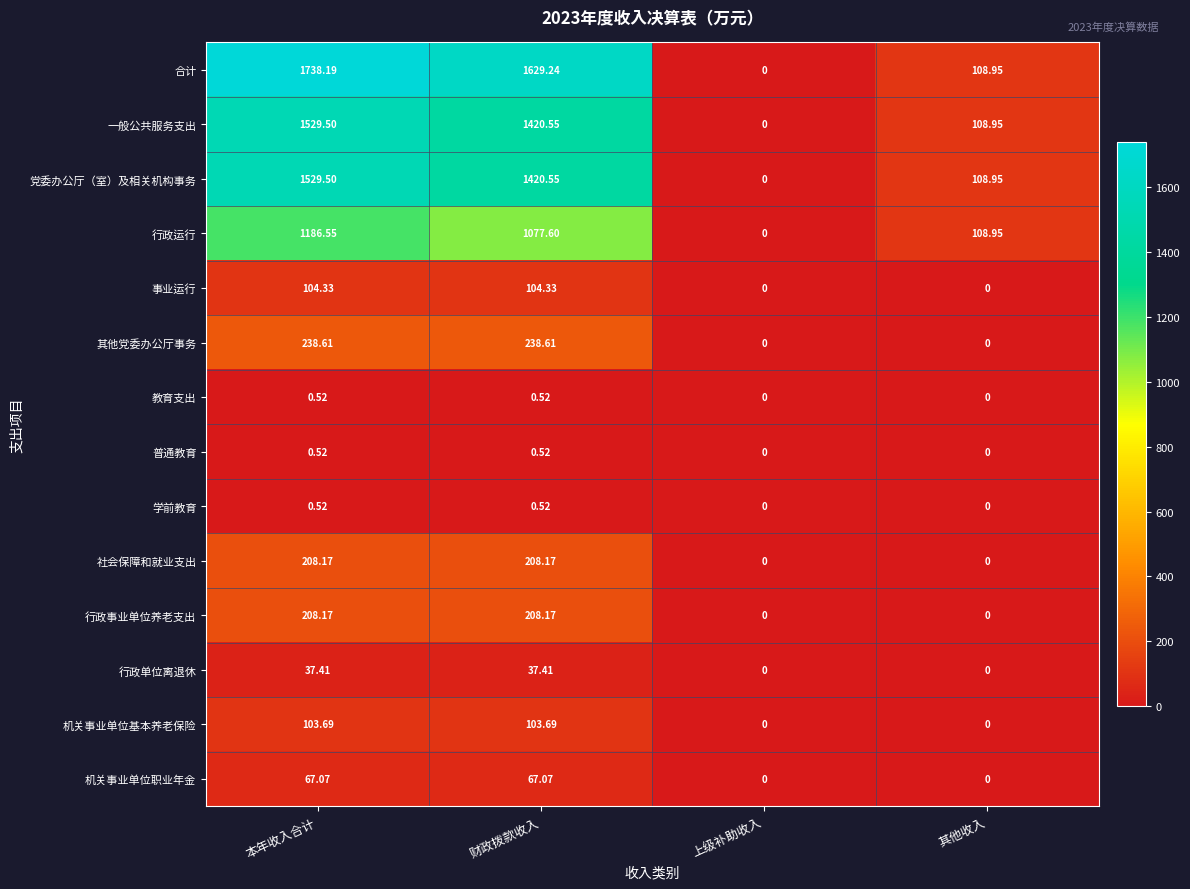

At which category is the sum across all series the highest?

本年收入合计